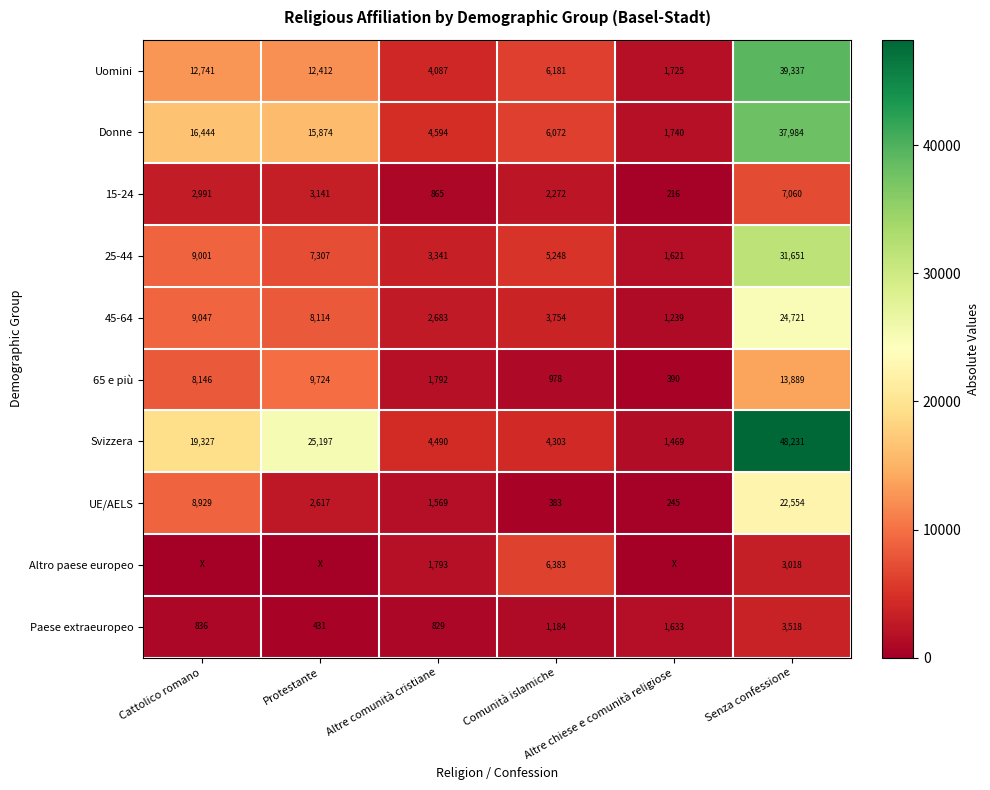

The value of Paese extraeuropeo at Cattolico romano is 484.4. True or false?

False